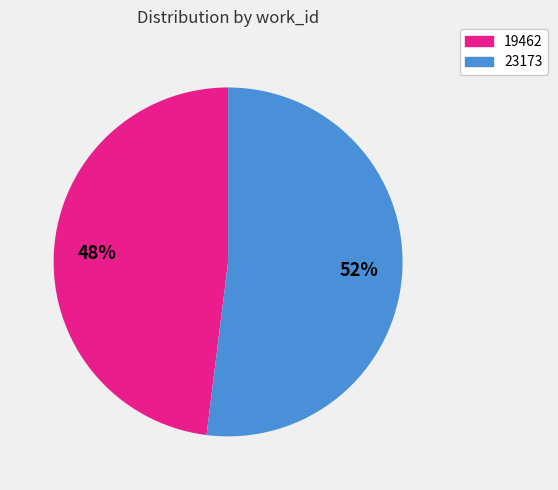

True or false: 19462 accounts for 36% of the total.

False